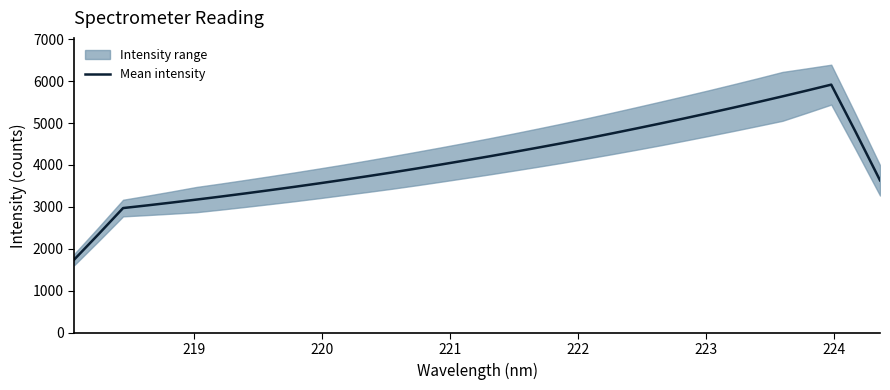

What is the minimum value for Mean intensity?

1745.7